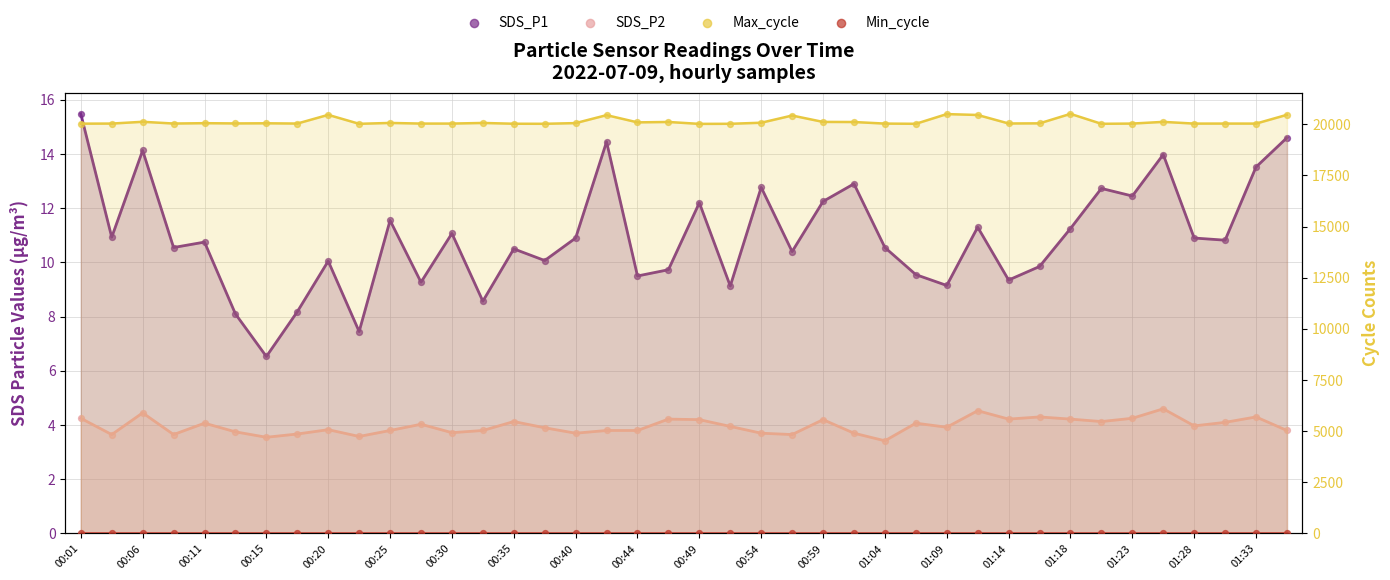

What is the total value across all series at 01:14?

20077.6